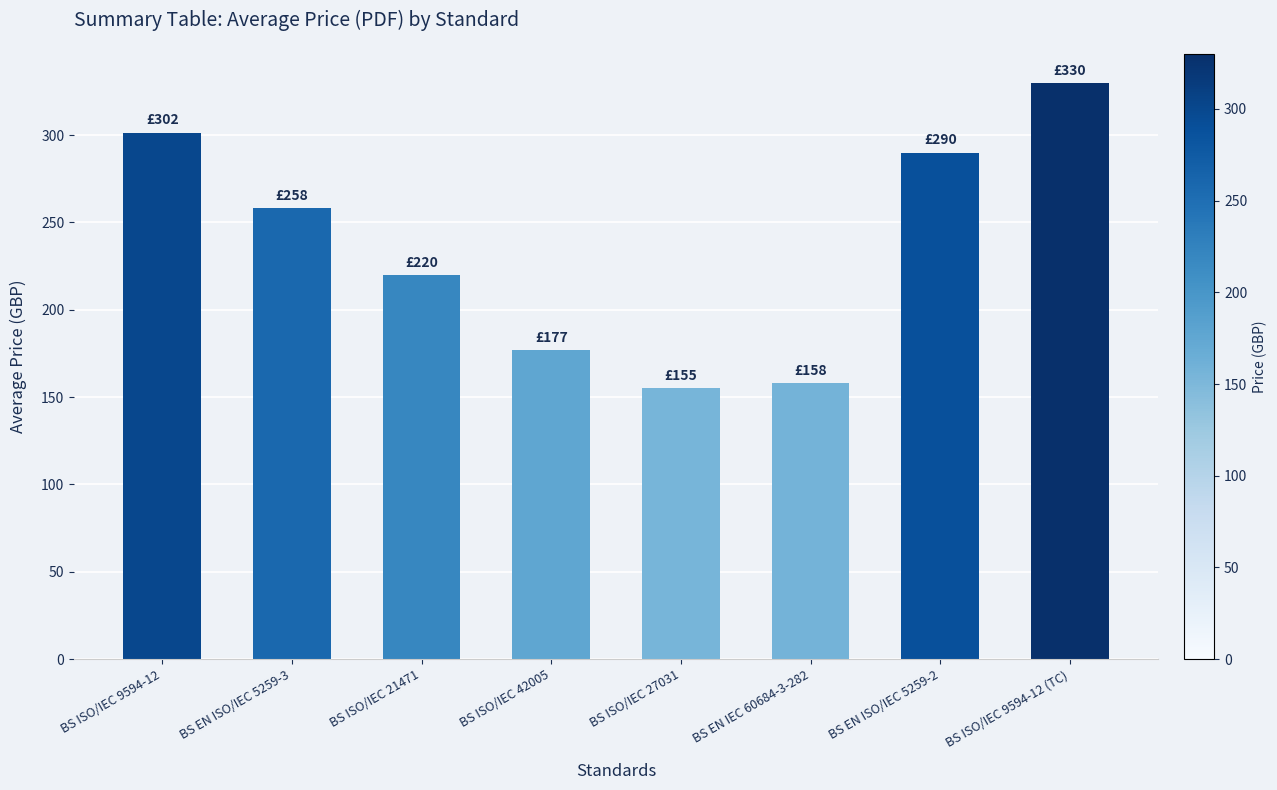

Reading left to right, what are all the values shown in this chart?

BS ISO/IEC 9594-12=301.5	BS EN ISO/IEC 5259-3=258.0	BS ISO/IEC 21471=220.0	BS ISO/IEC 42005=177.0	BS ISO/IEC 27031=155.0	BS EN IEC 60684-3-282=158.0	BS EN ISO/IEC 5259-2=290.0	BS ISO/IEC 9594-12 (TC)=330.0